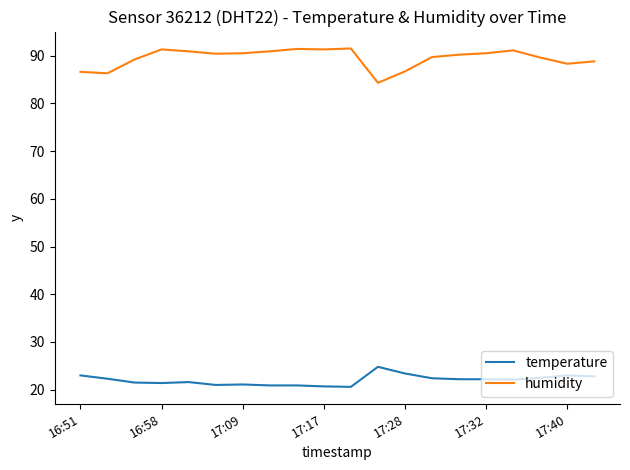

How many lines are shown in the chart?

2